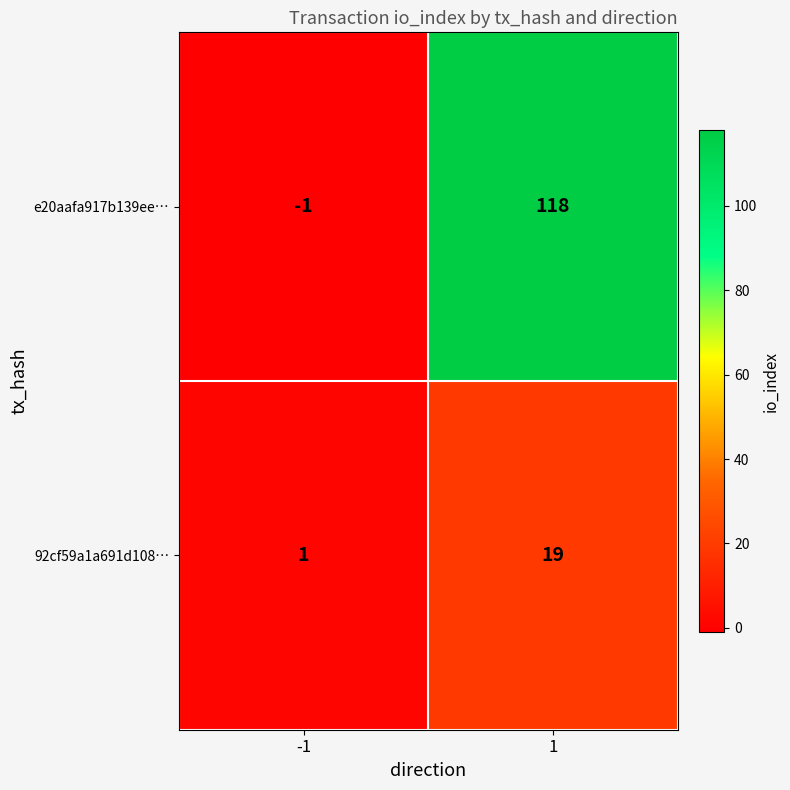

Is the value of e20aafa917b139ee… at -1 greater than the value of 92cf59a1a691d108… at 1?

No